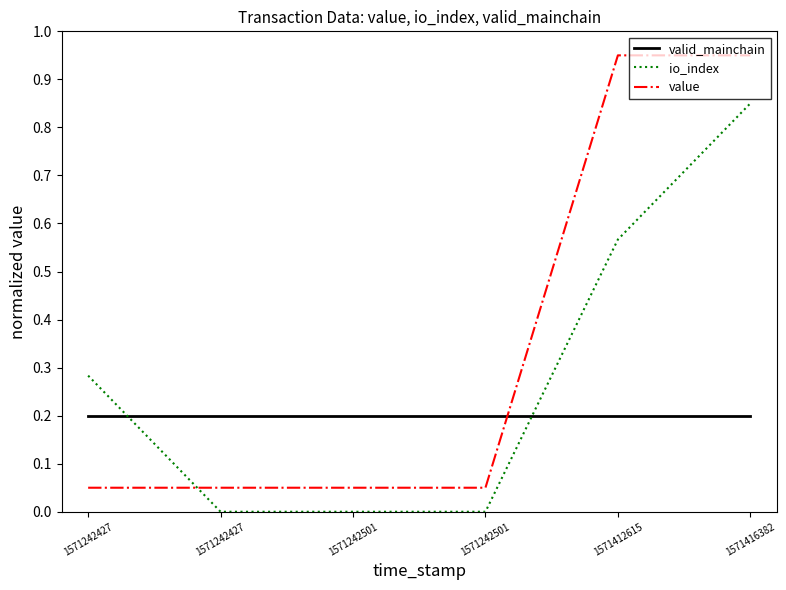

Where do valid_mainchain and io_index first cross each other?

1571242427 and 1571242427